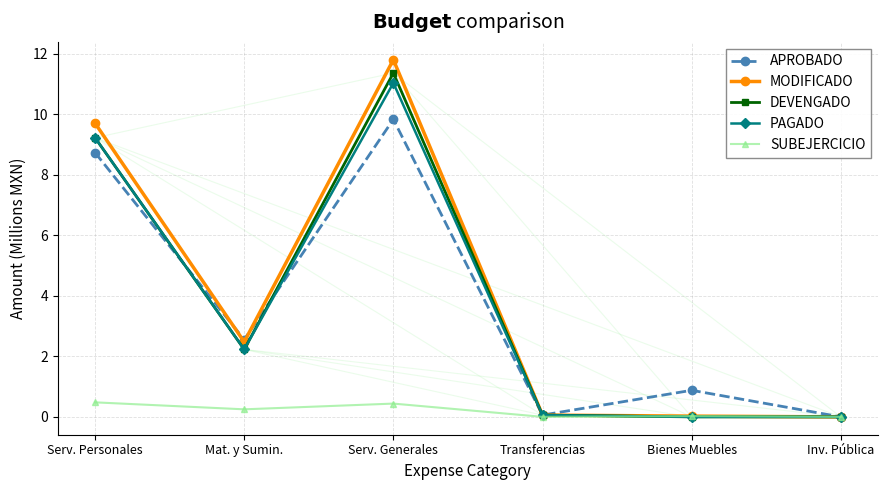

Rank the series at Serv. Generales from lowest to highest value.

SUBEJERCICIO, APROBADO, PAGADO, DEVENGADO, MODIFICADO